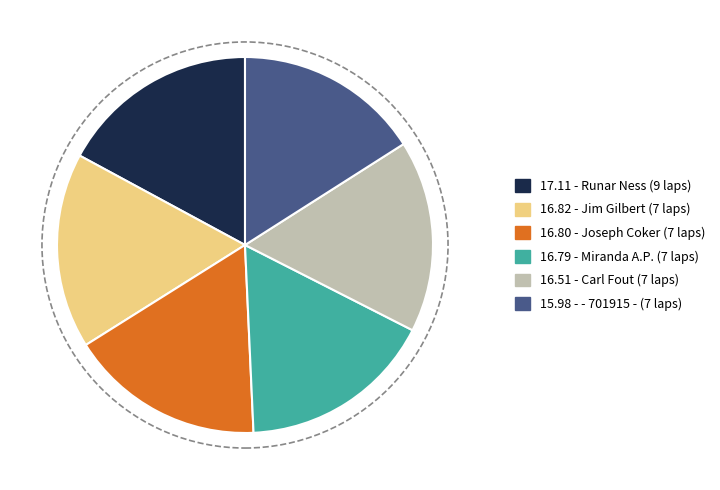

Does any single category account for the majority?

No